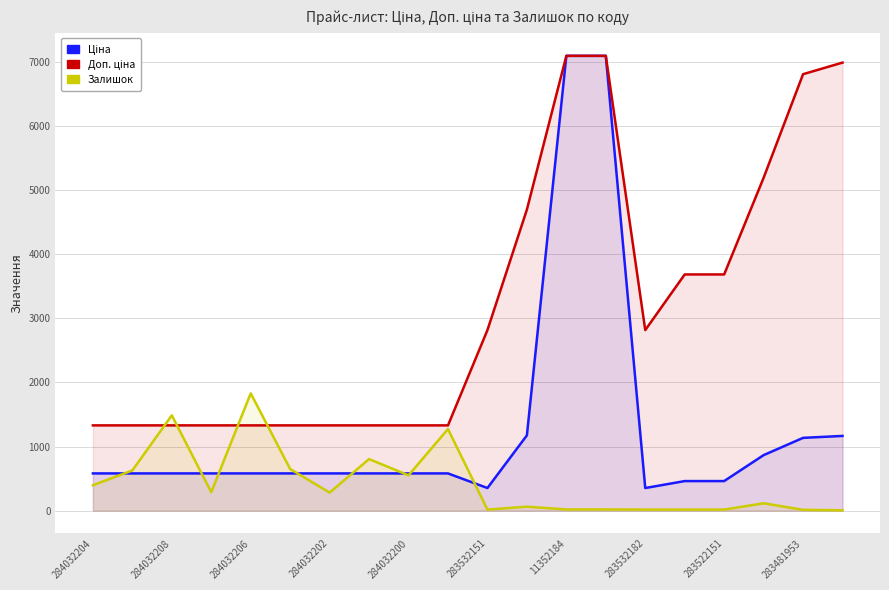

Which series has the largest total across all categories?

Доп. ціна